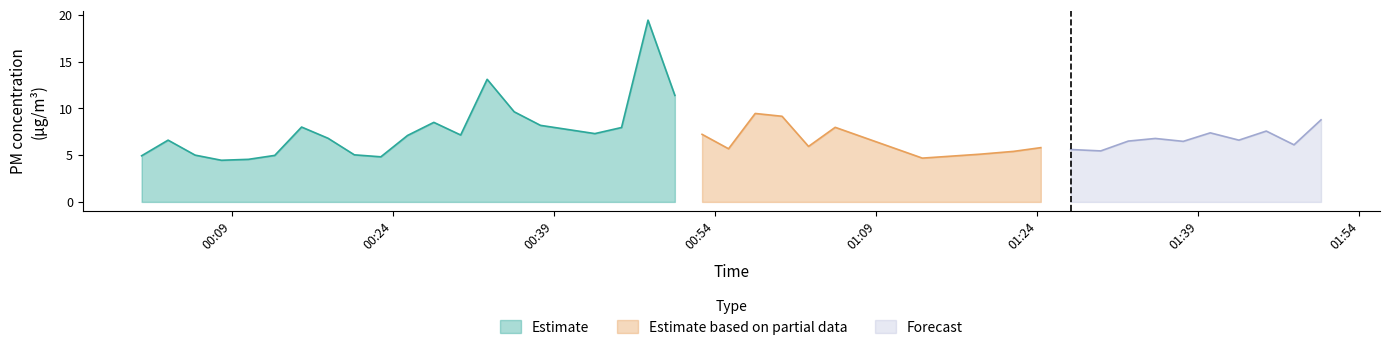

What is the highest value of the Estimate series?

19.4